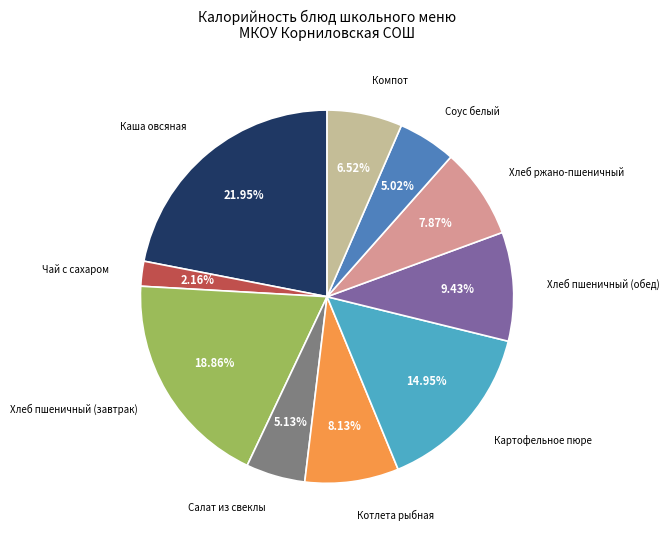

What is the ratio of the value at Хлеб пшеничный (завтрак) to the value at Компот?

2.9